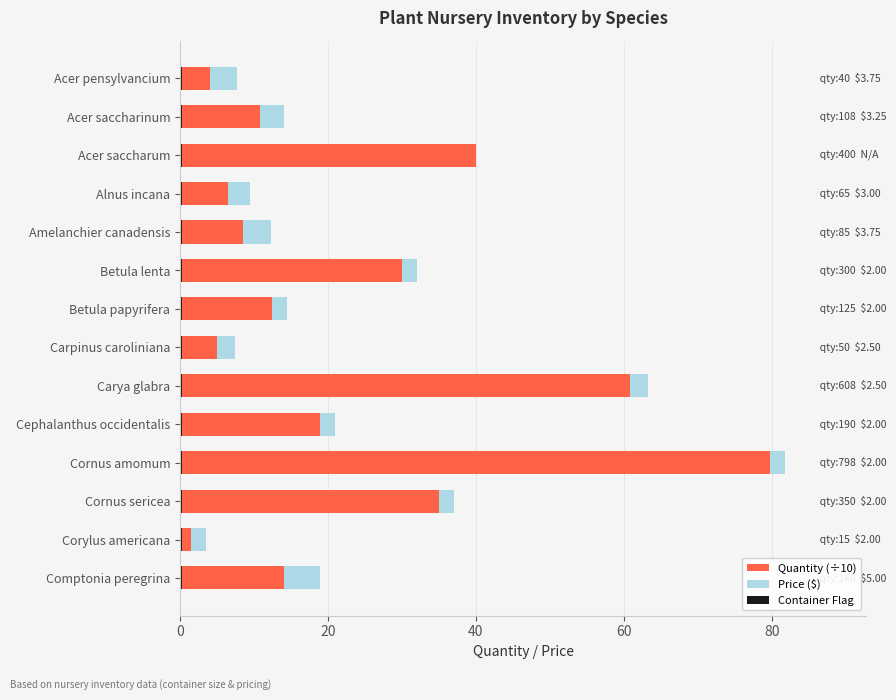

What is the maximum value for Quantity (÷10)?

79.8